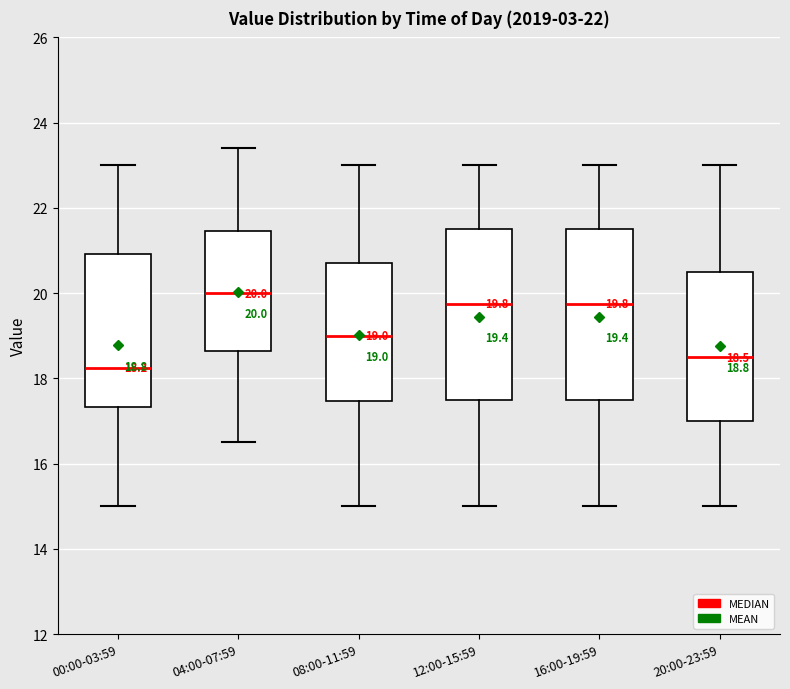

Which box has the highest median line?

04:00-07:59